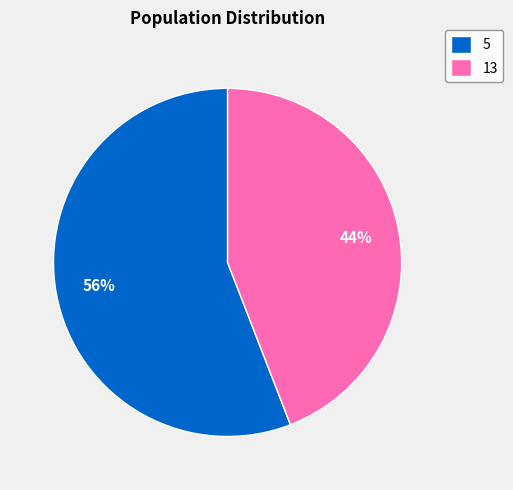

Is there a majority slice in this chart?

Yes